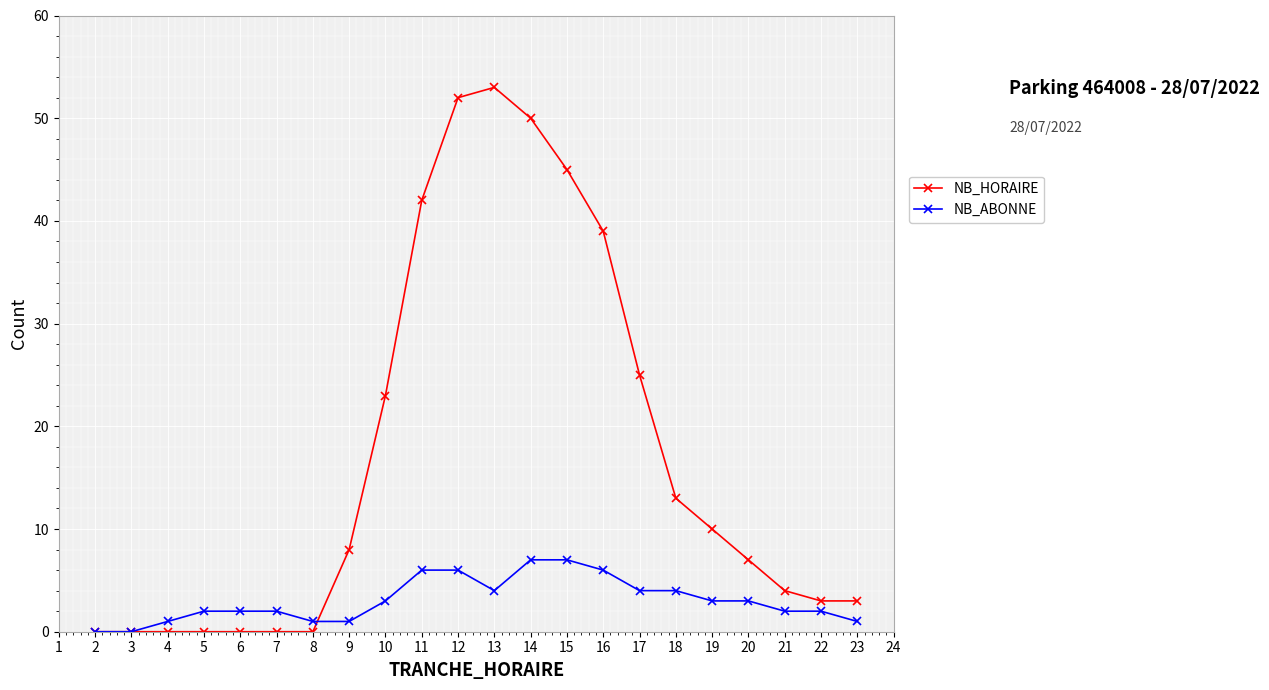

Which series ends up on top after the final intersection of NB_HORAIRE and NB_ABONNE?

NB_HORAIRE